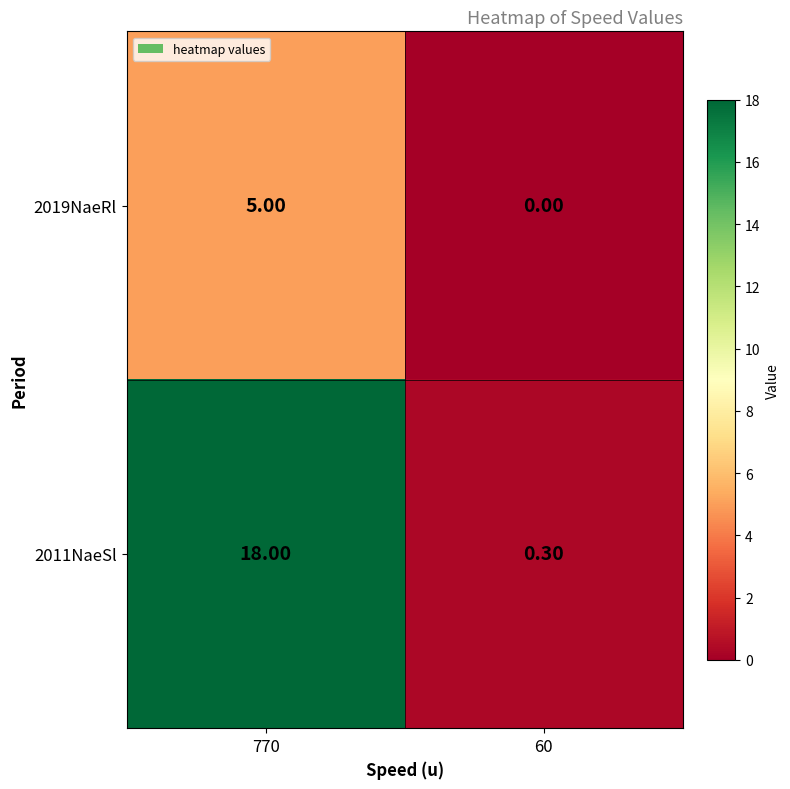

How many values in the 2011NaeSl series are below 18?

1